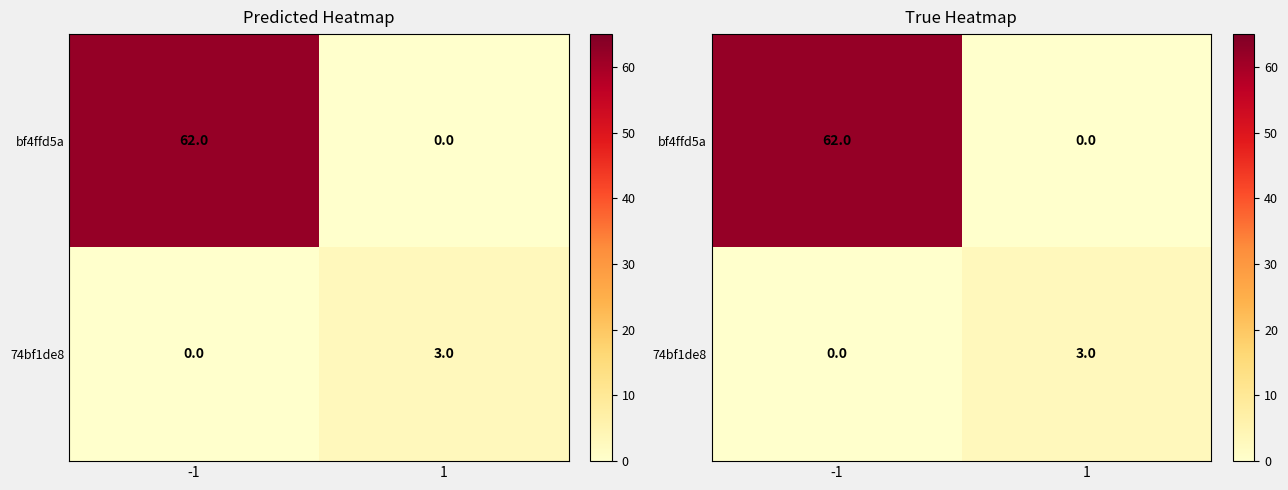

What value does the 74bf1de8 series have at 1?

3